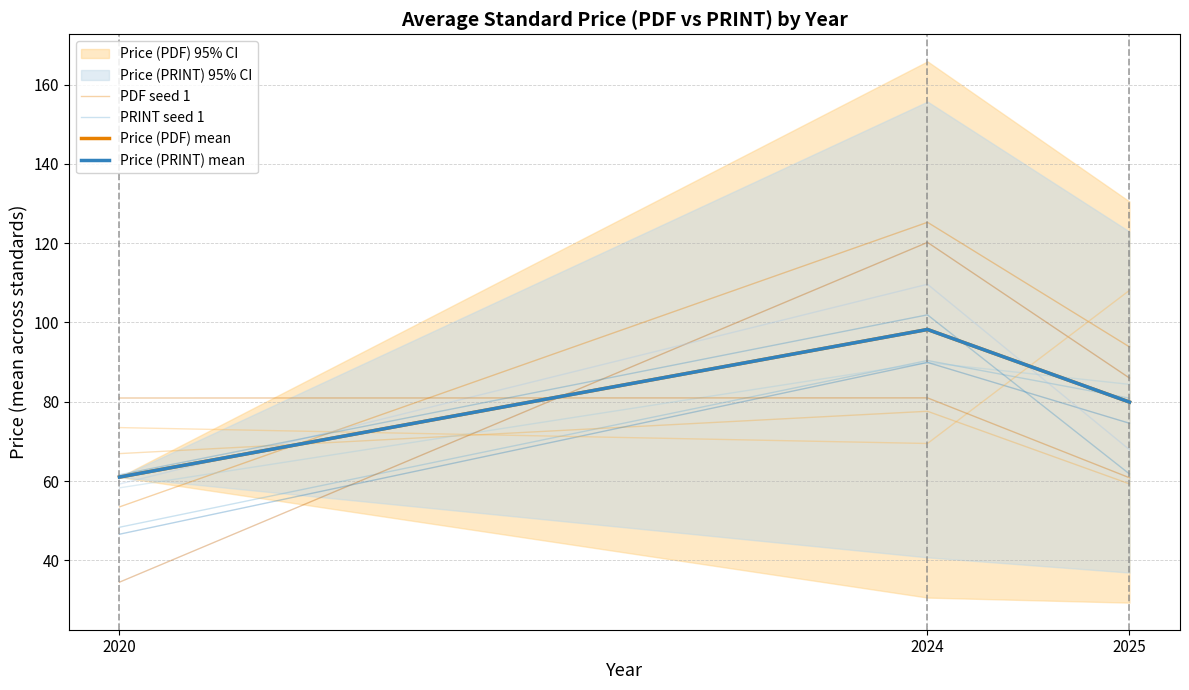

What are all the series names shown in the legend?

PDF seed 1, PRINT seed 1, Price (PDF) mean, Price (PRINT) mean